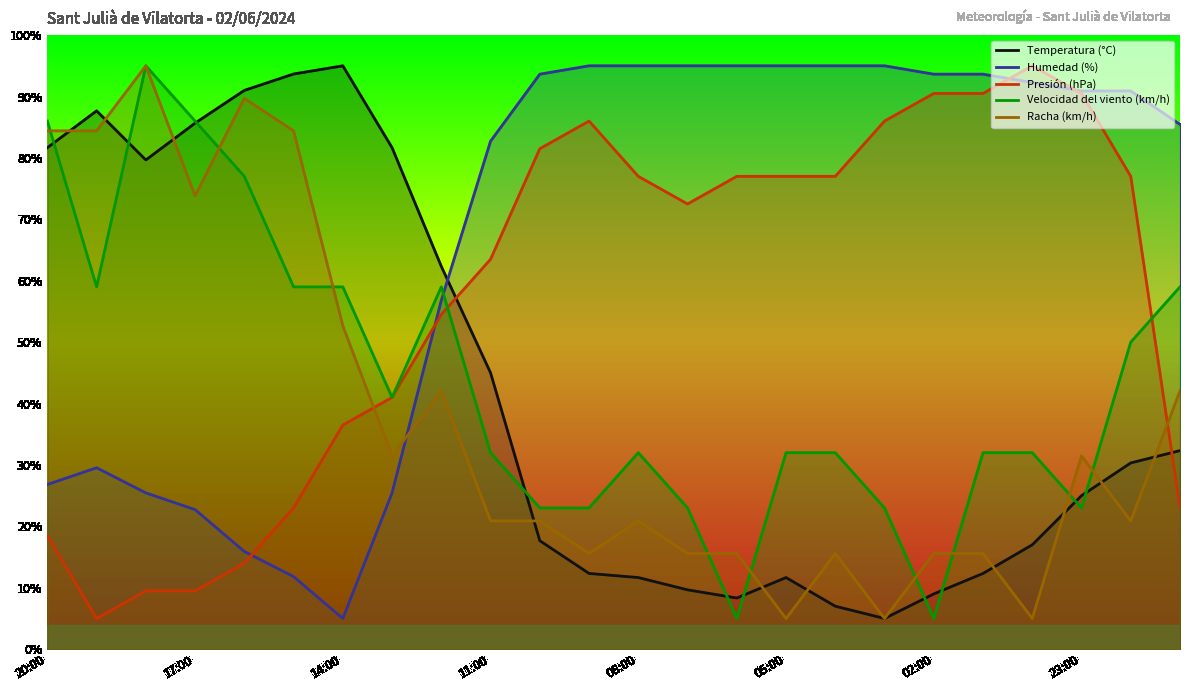

What is the maximum value for Presión (hPa)?

95.0